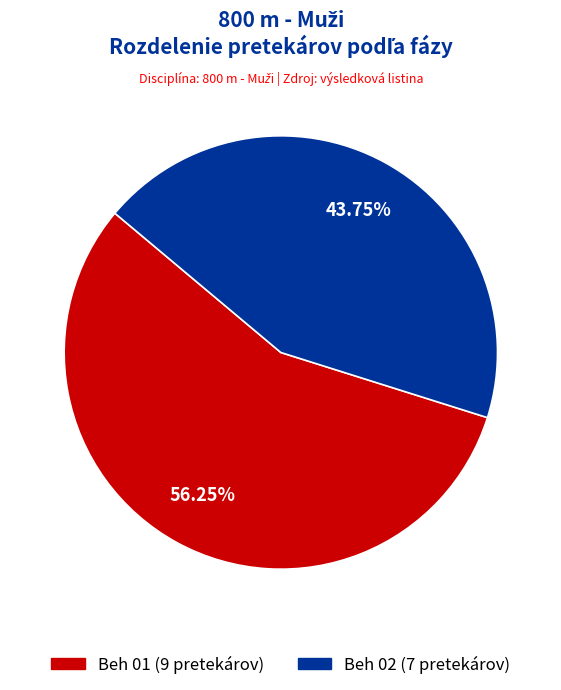

Which slice represents more than half of the pie?

Beh 01